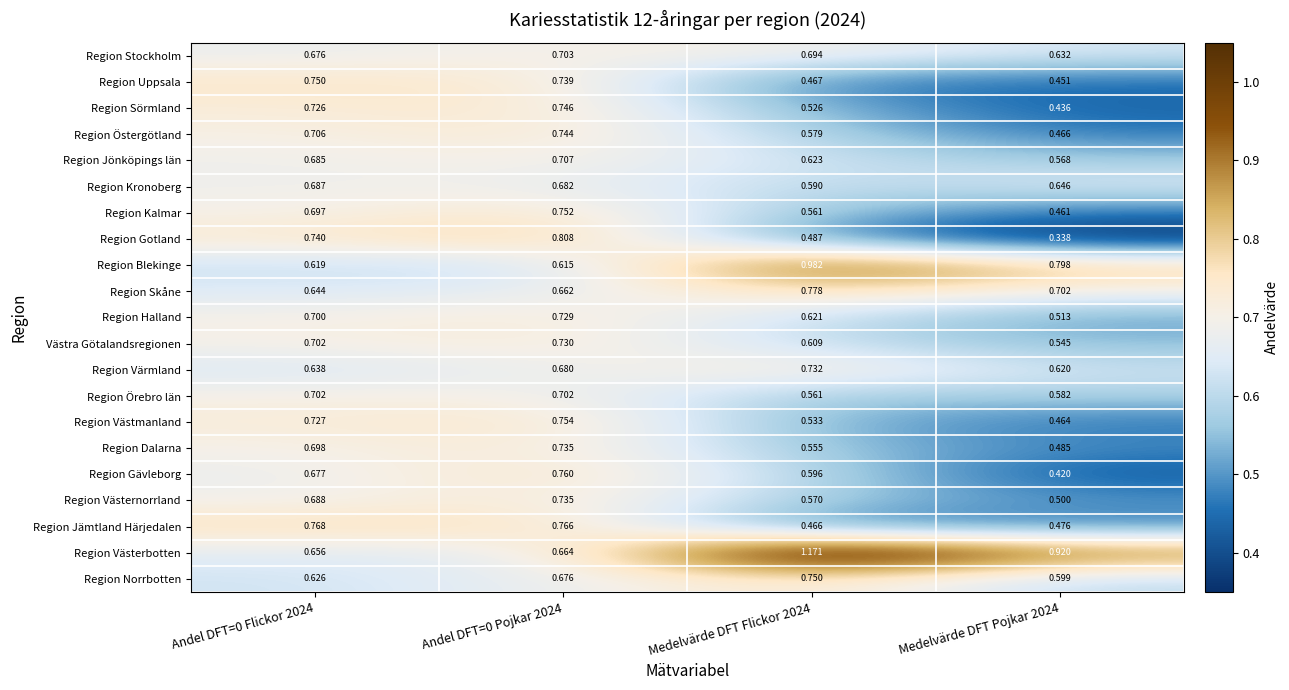

Which series changed the most between Andel DFT=0 Flickor 2024 and Medelvärde DFT Pojkar 2024?

Region Gotland